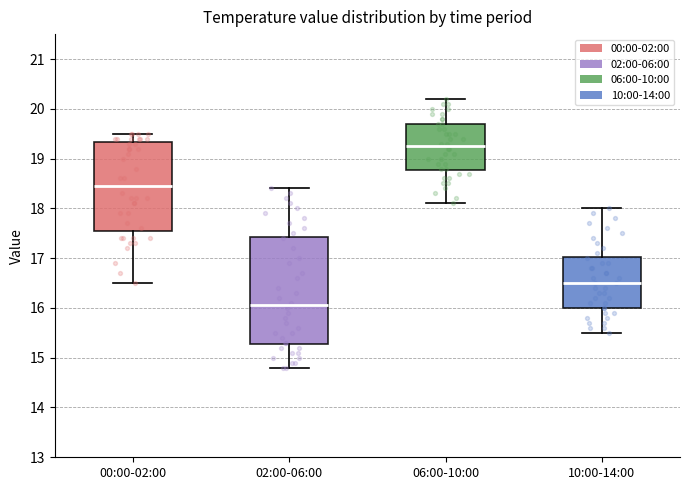

Which box's median line is the lowest?

02:00-06:00